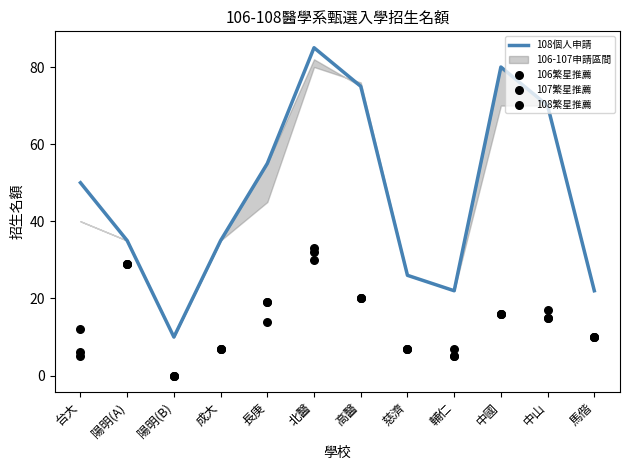

Which series has the largest total across all categories?

108個人申請